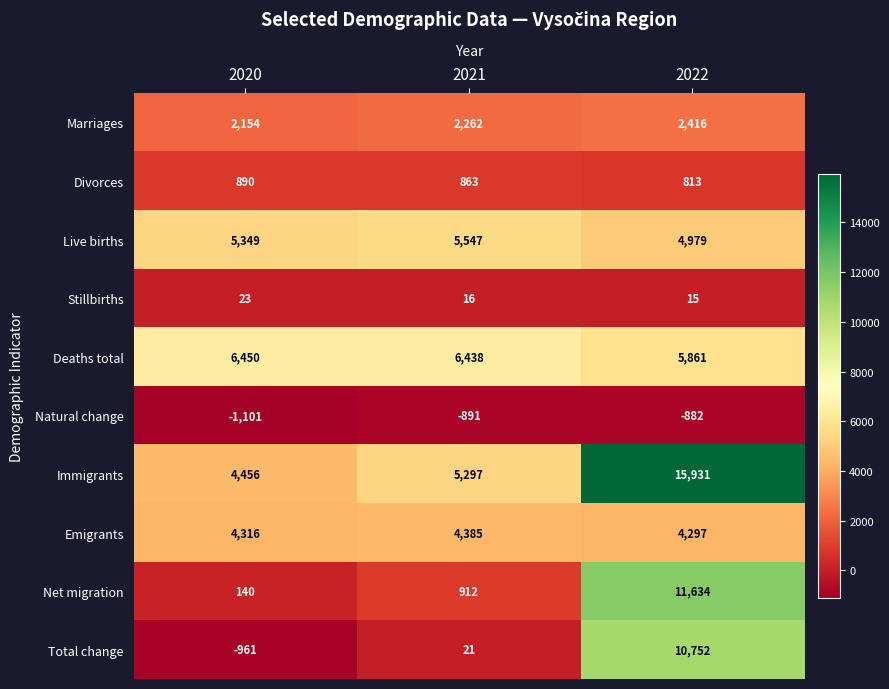

At which category does the chart reach its minimum across all series?

2020